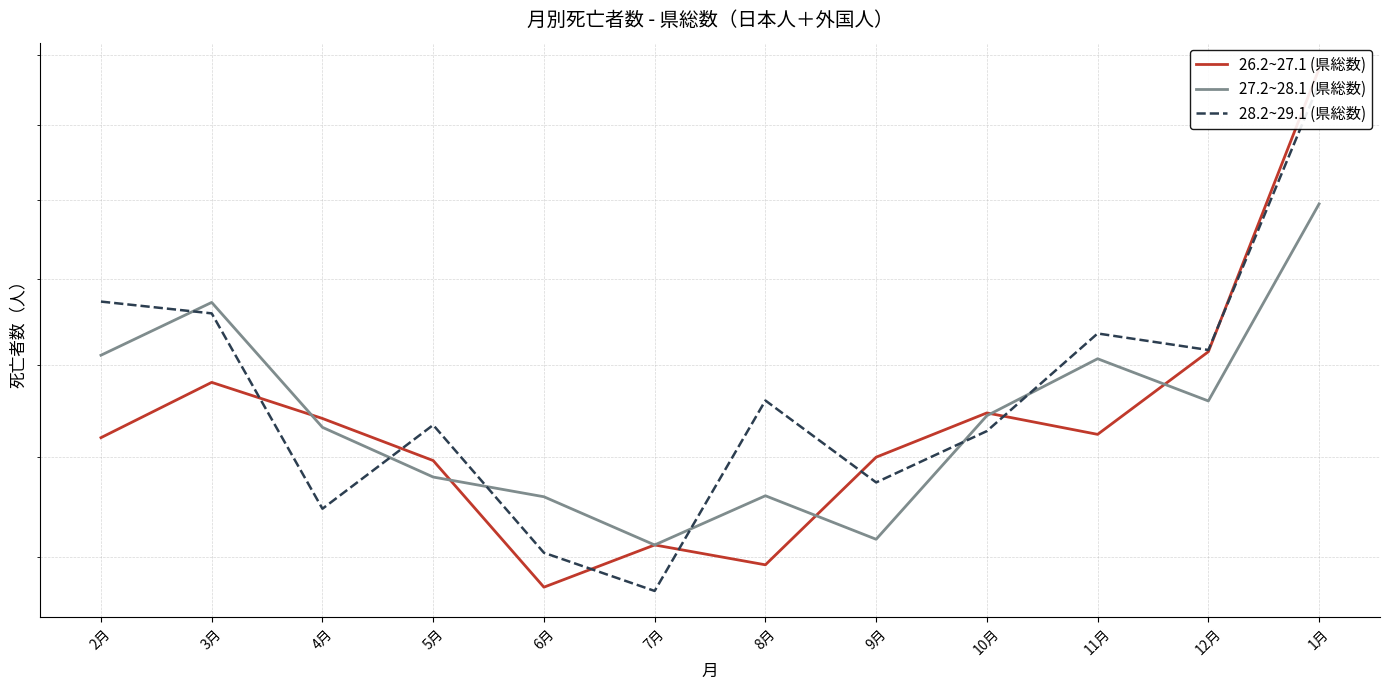

Does the chart display data point markers on the line(s)?

No